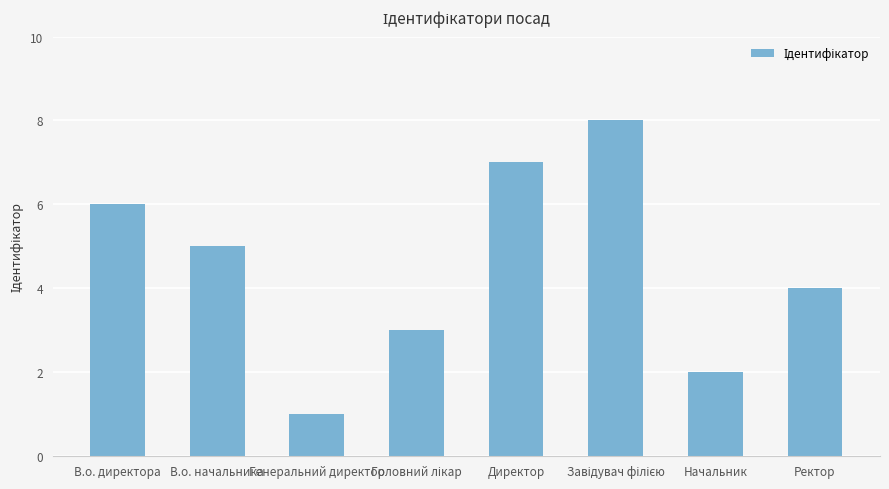

Where is the data nearest to the value 4?

Ректор